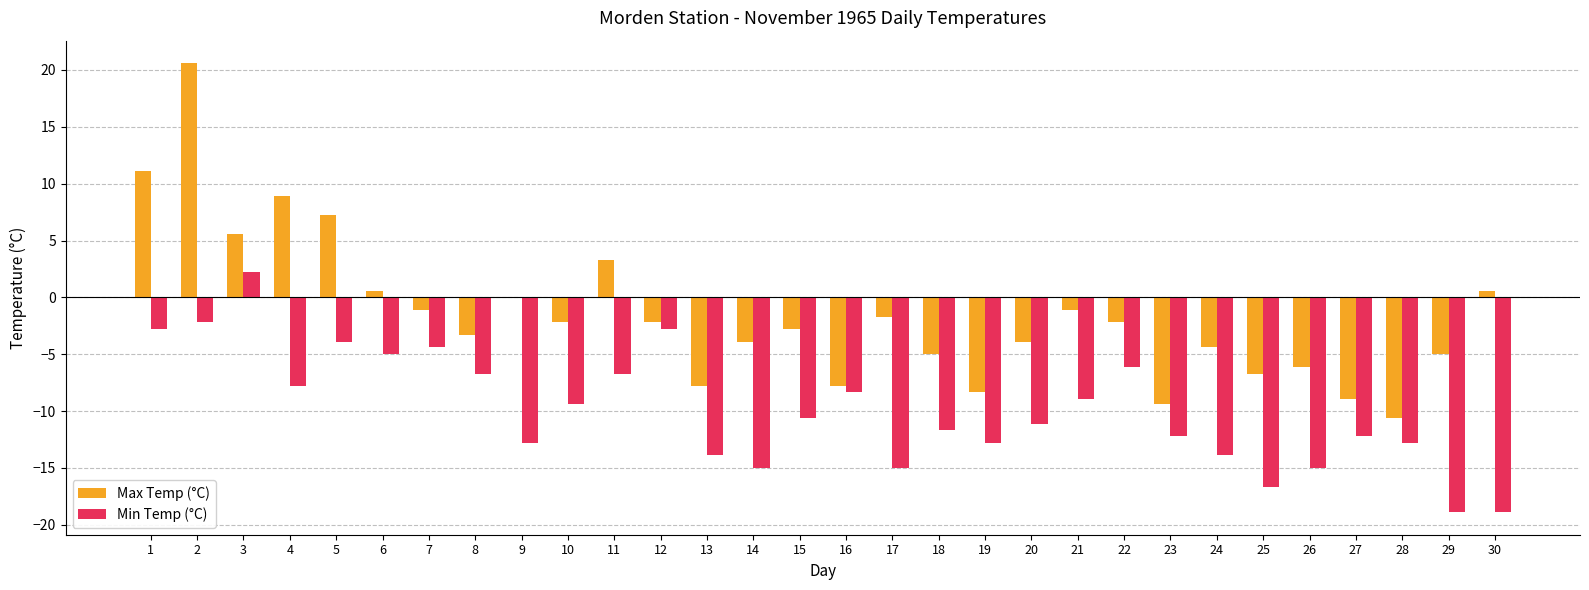

The Max Temp (°C) series shows -1.1 at 7. True or false?

True